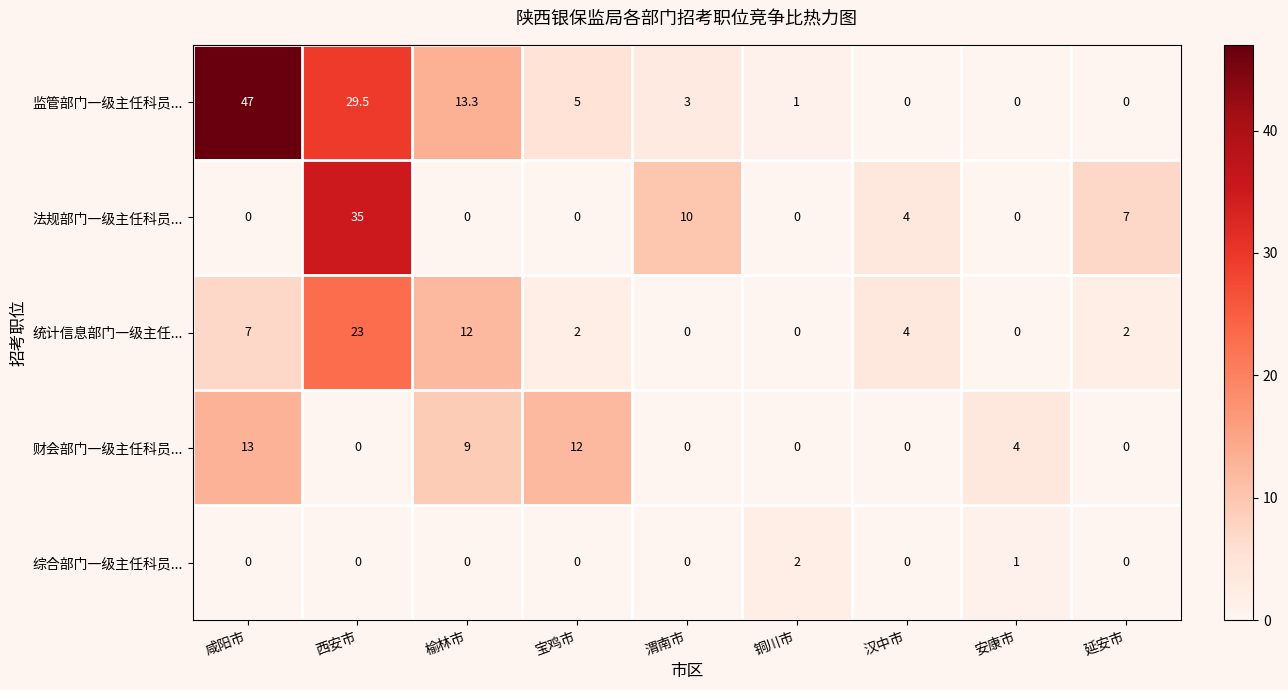

How many positive values does the 监管部门一级主任科员... series have?

6